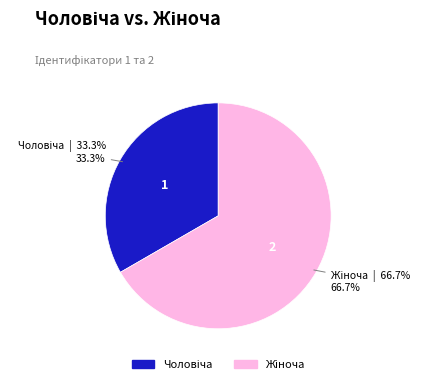

Is there any slice that represents more than half of the pie?

Yes